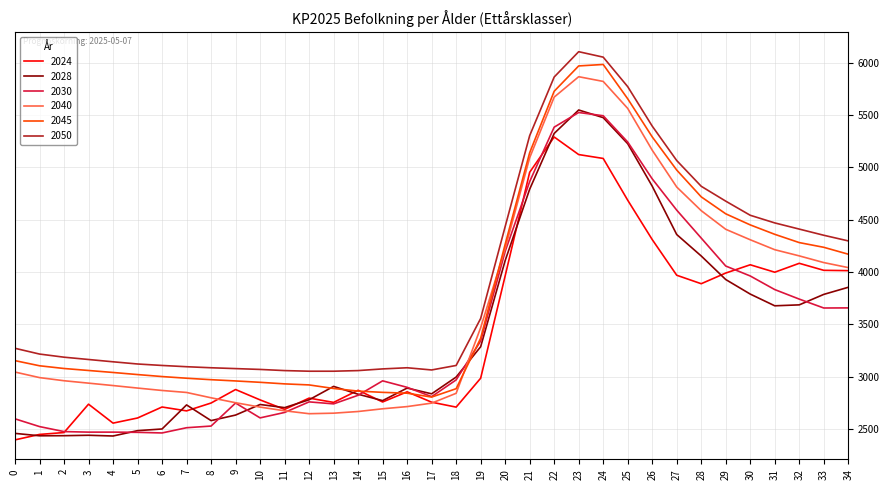

What is the spread (max minus min) of values at 3?

724